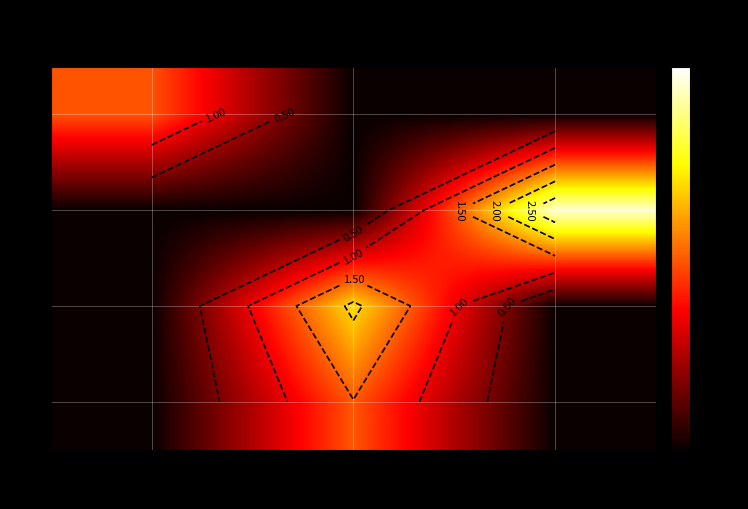

Is it true that 6 equals -1.4 at 1?

False